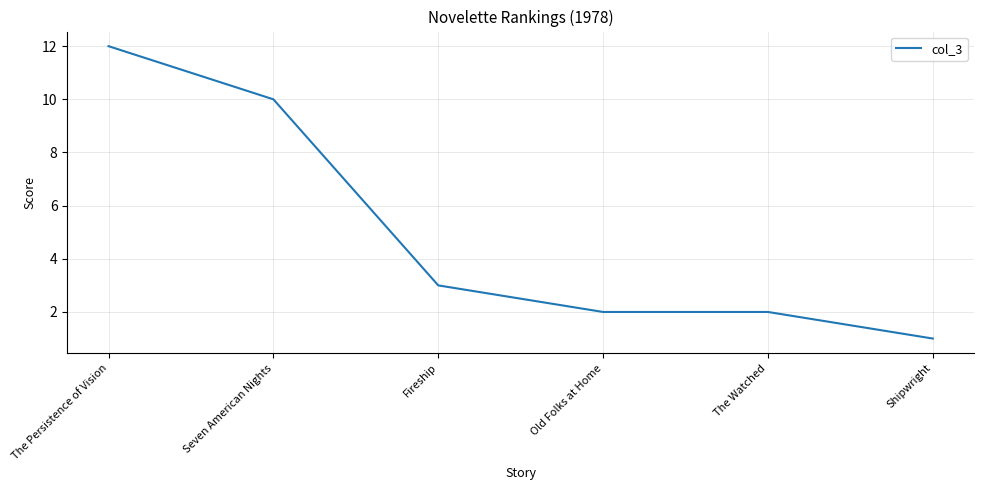

Which has a higher value, Fireship or Old Folks at Home?

Fireship